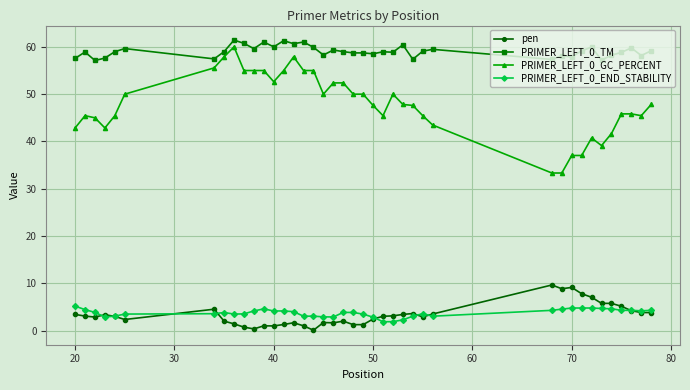

List the series in order of their peak value, highest first.

PRIMER_LEFT_0_TM, PRIMER_LEFT_0_GC_PERCENT, pen, PRIMER_LEFT_0_END_STABILITY